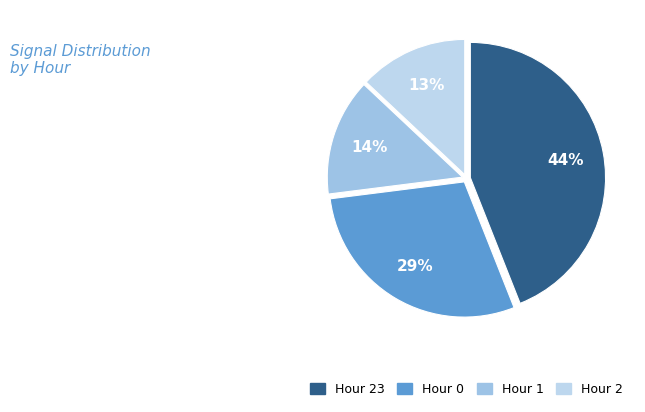

Count the number of slices in the pie.

4